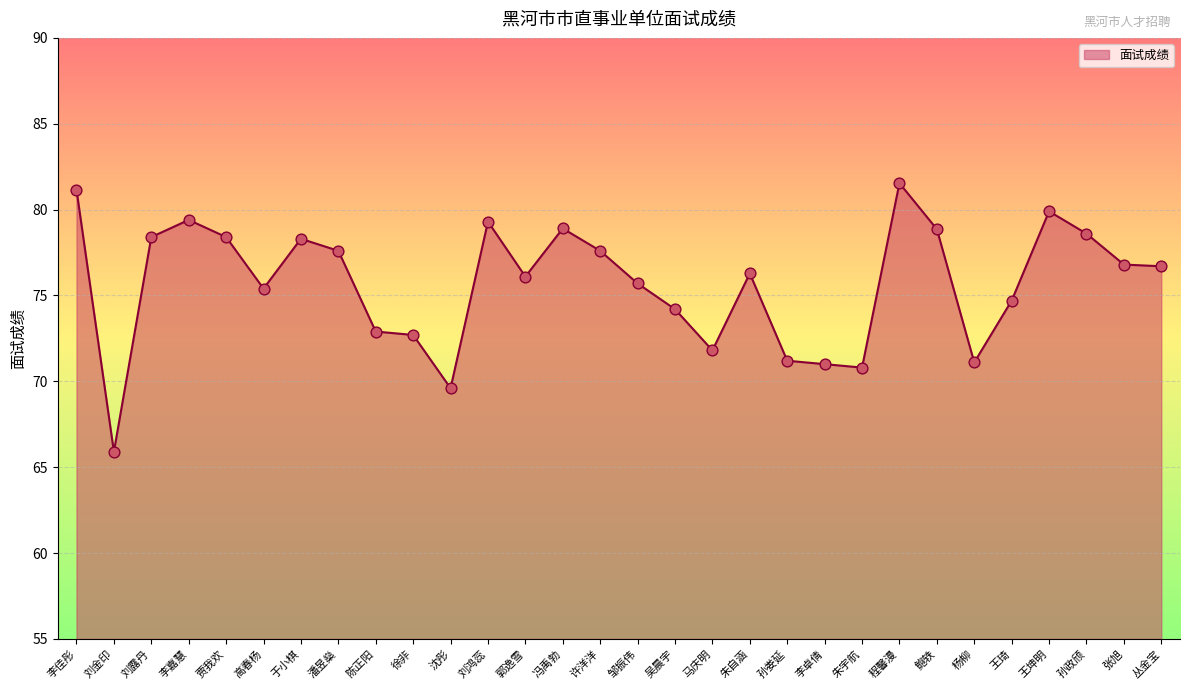

What is the ratio of the value at 刘露丹 to the value at 王坤明?

1.0